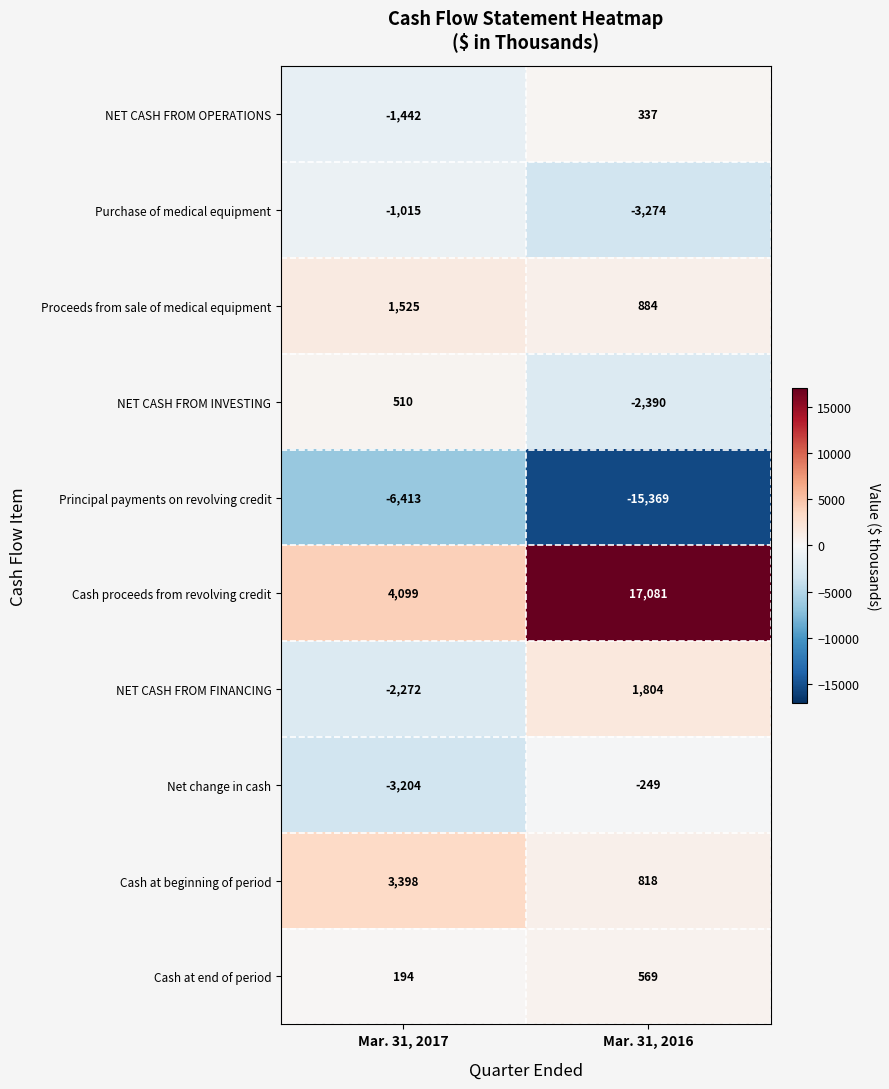

Which category has the highest value across all series?

Mar. 31, 2016